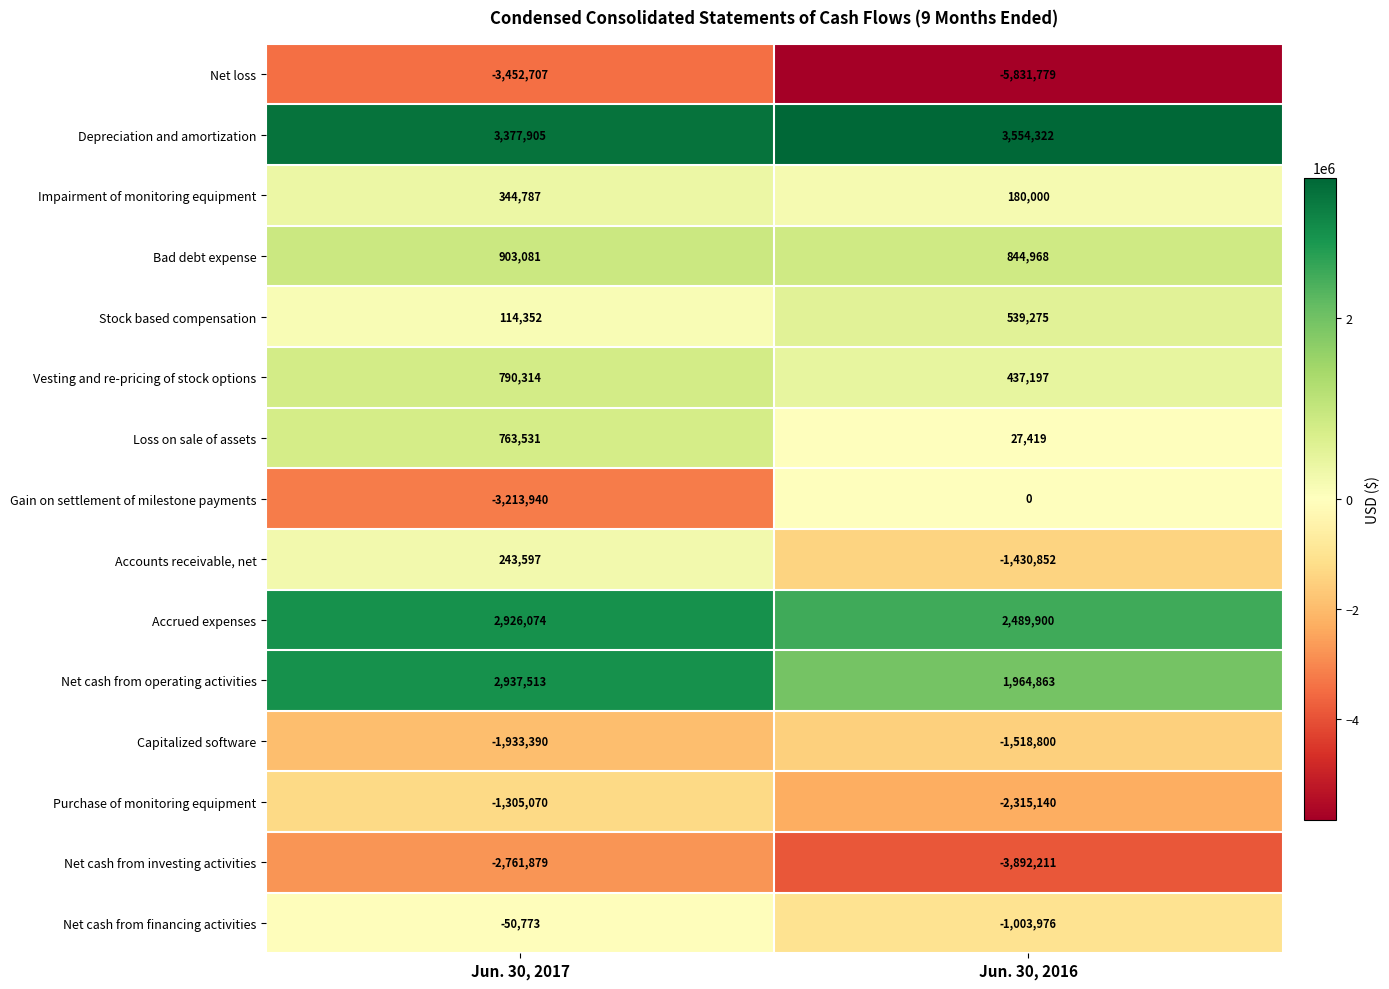

Which series has the largest total across all categories?

Depreciation and amortization